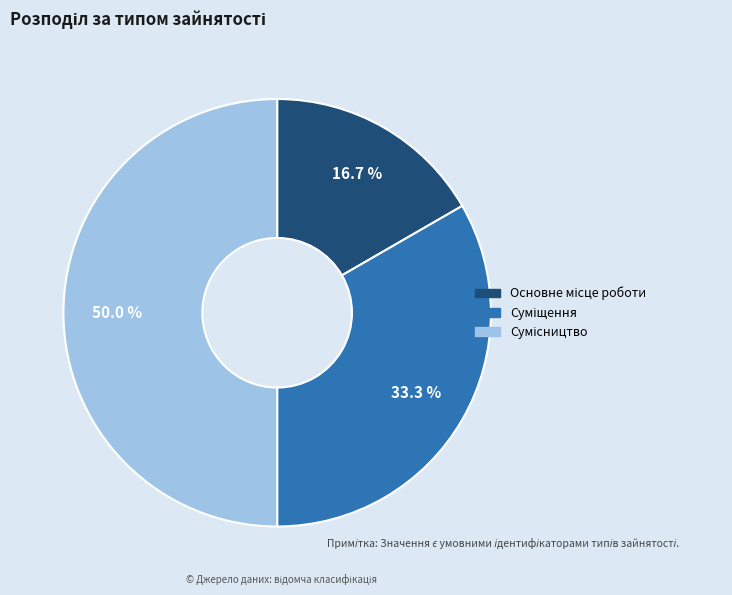

Is the sum of Суміщення and Основне місце роботи greater than half?

No